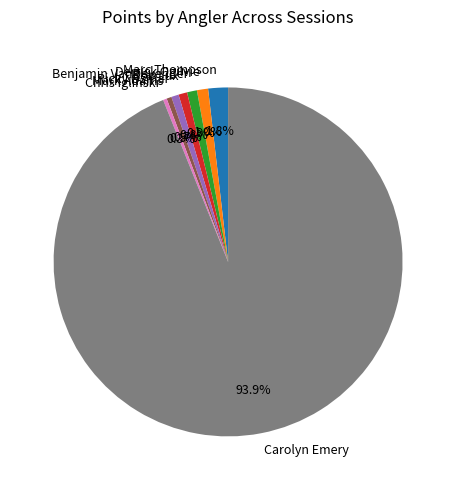

How many segments does this pie chart have?

8